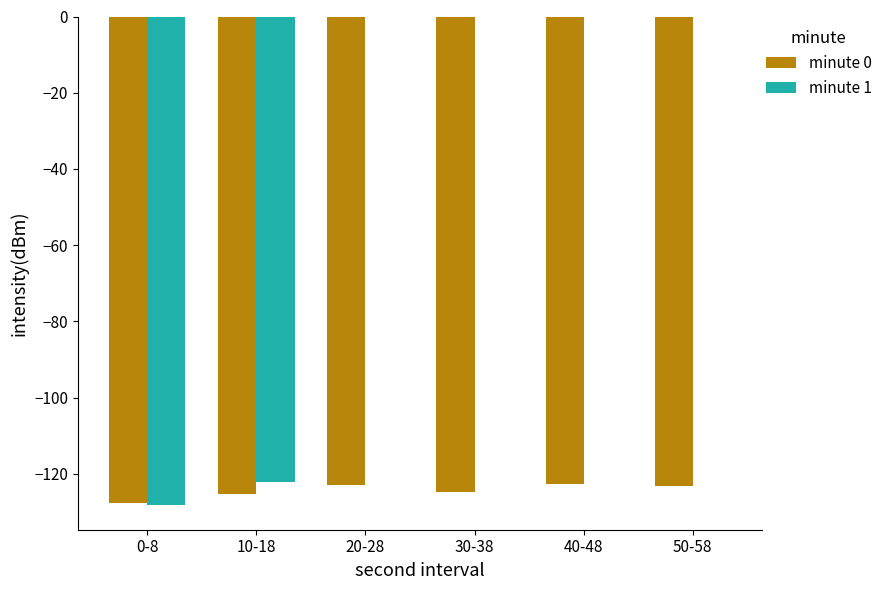

What is the spread (max minus min) of values at 30-38?

124.9